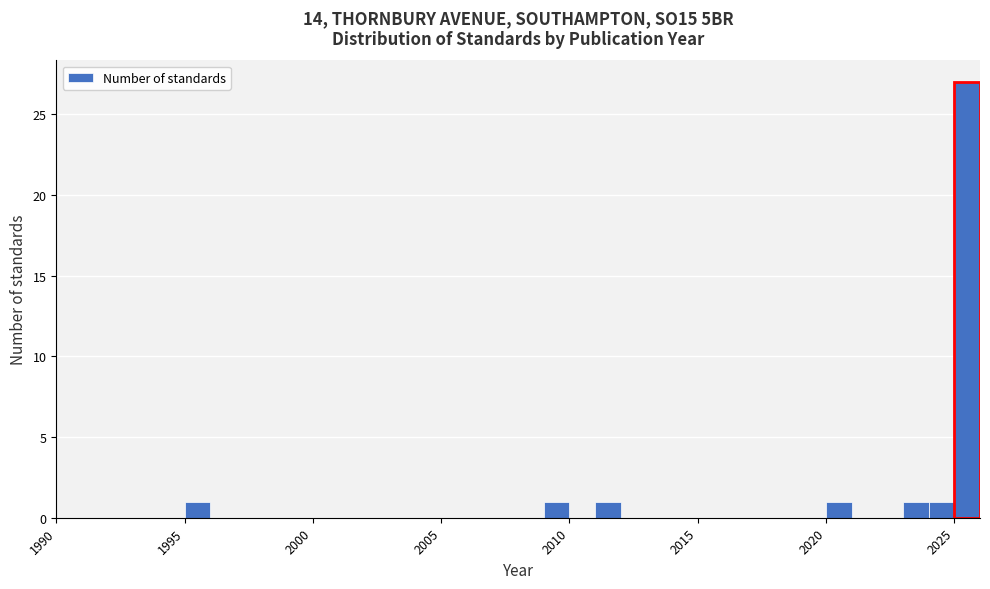

Read against the x-axis, roughly where is the centre of the tallest bar?

2025.5